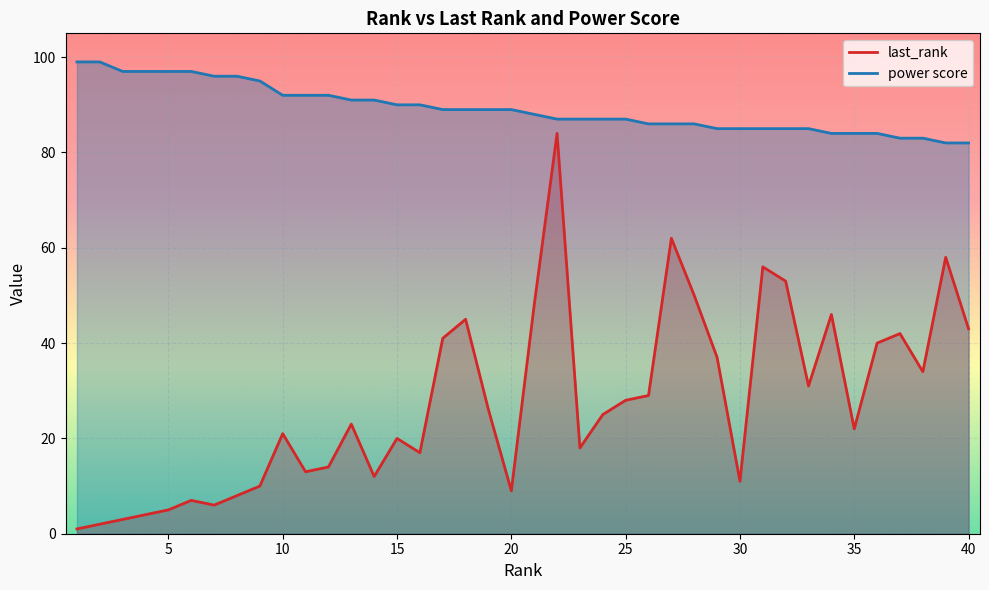

Rank the series by their average value, from lowest to highest.

last_rank, power score